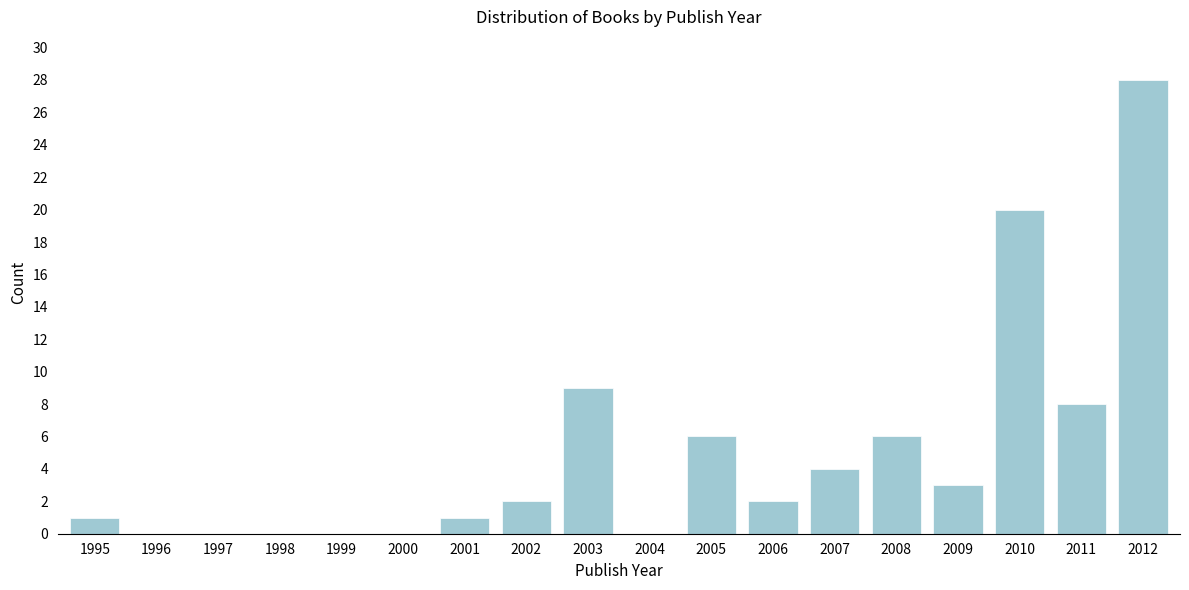

Reading right to left, extract all data points from this chart.

2012=28	2011=8	2010=20	2009=3	2008=6	2007=4	2006=2	2005=6	2004=0	2003=9	2002=2	2001=1	2000=0	1999=0	1998=0	1997=0	1996=0	1995=1